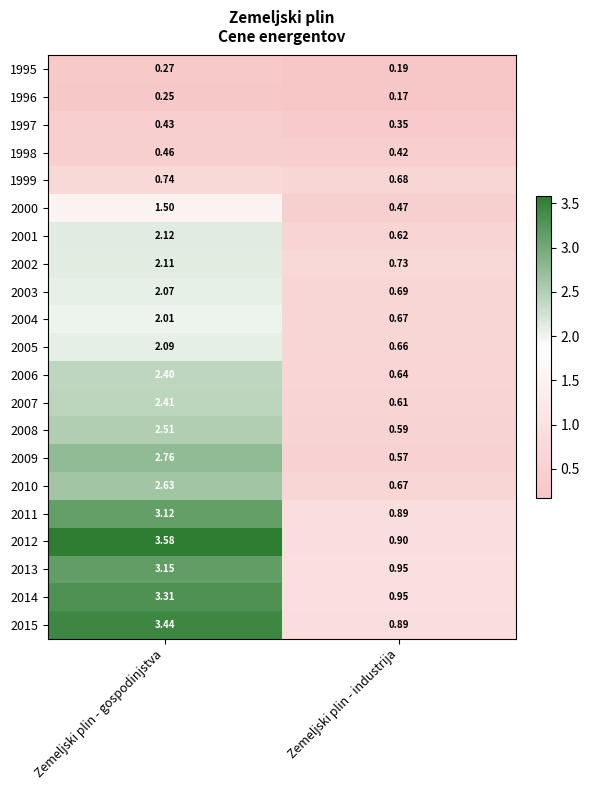

At which label does 2008 reach its peak?

Zemeljski plin - gospodinjstva